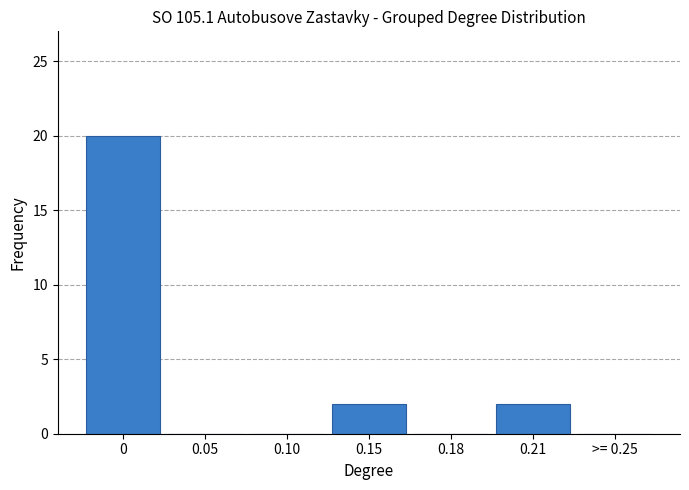

Reading left to right, extract all data points from this chart.

0=20	0.05=0	0.10=0	0.15=2	0.18=0	0.21=2	>= 0.25=0